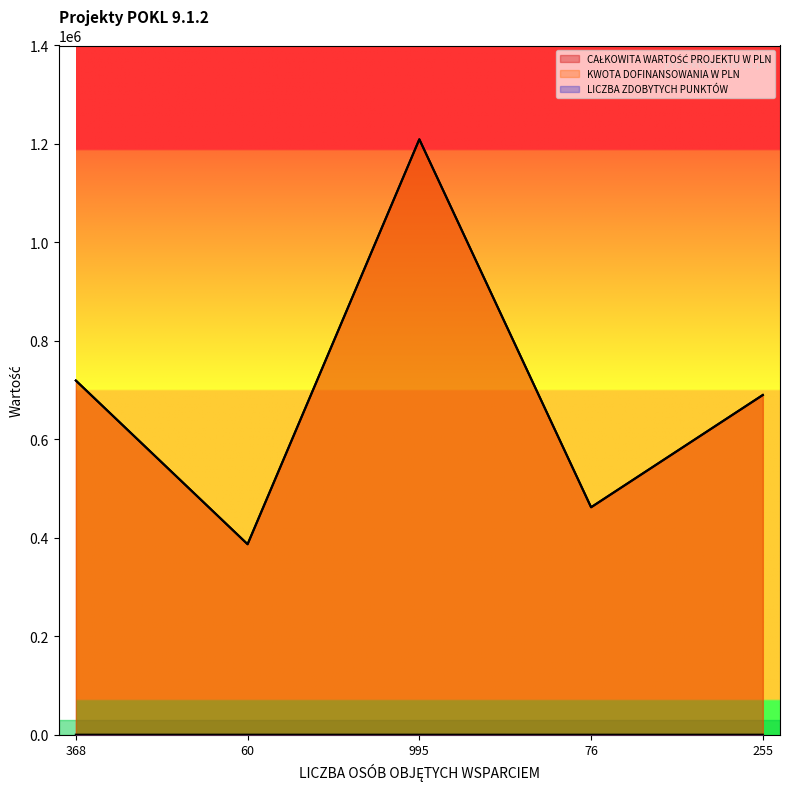

Is it true that KWOTA DOFINANSOWANIA W PLN equals 237714.0 at 255?

False